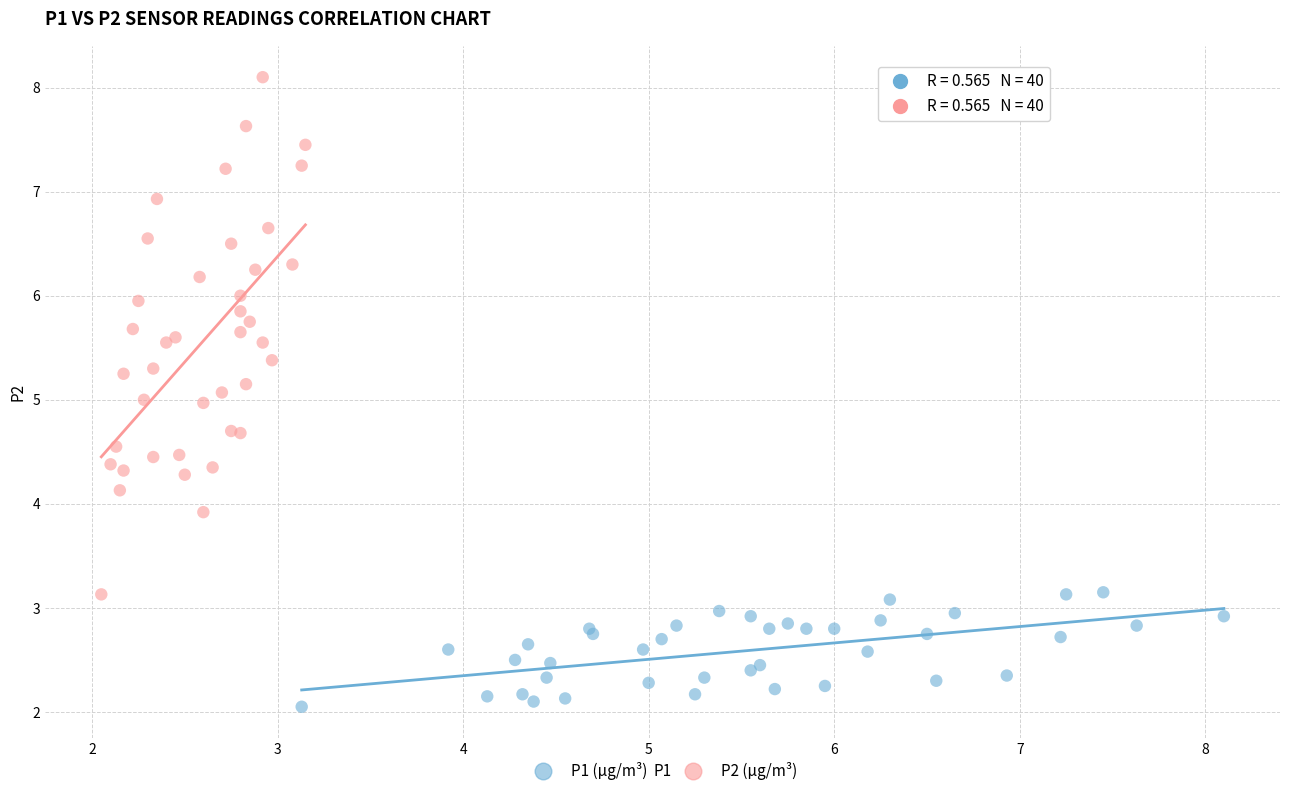

Which series reaches the minimum Y coordinate?

P1 (µg/m³)